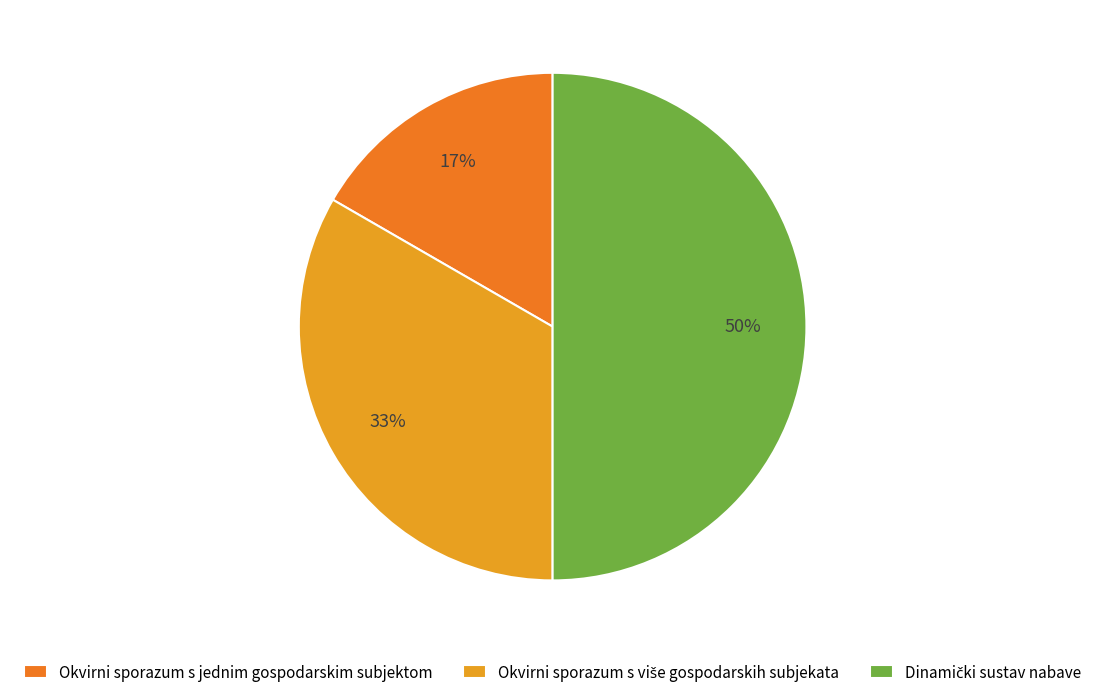

To the nearest percent, what is the average slice percentage?

33%